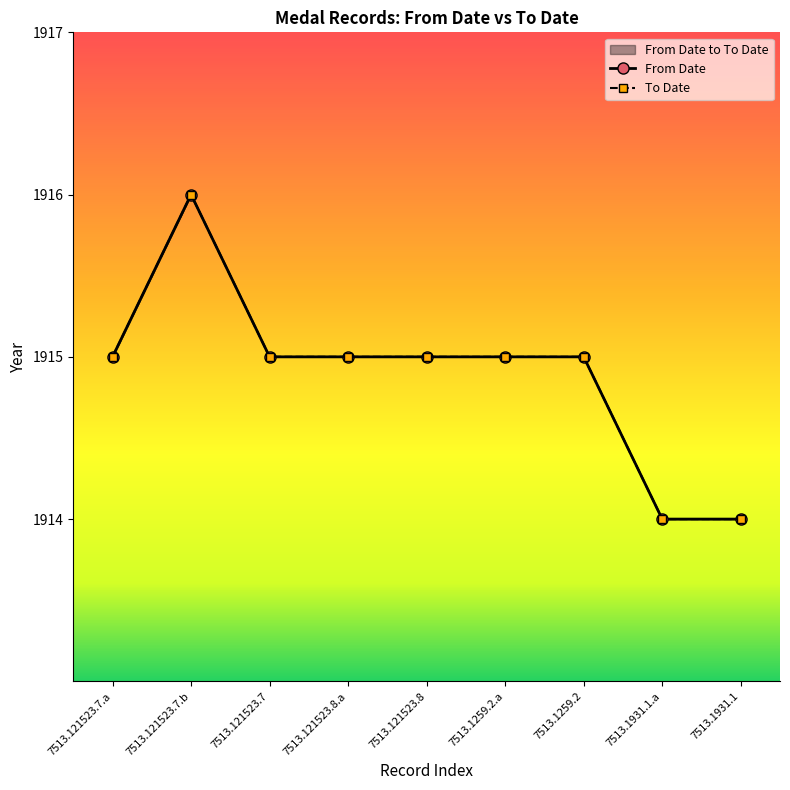

What value does the From Date series have at 7513.1259.2?

1915